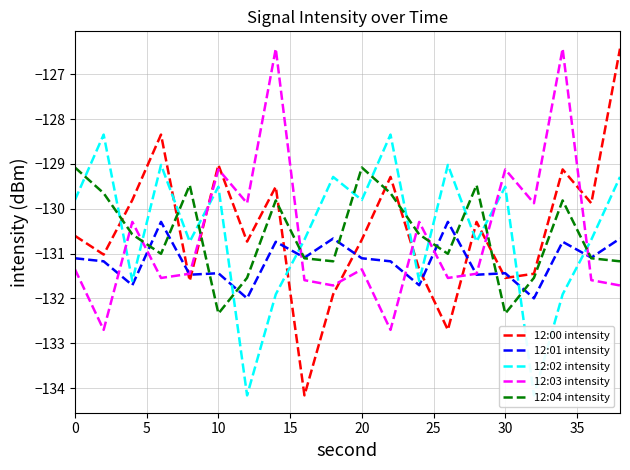

How many interior local valleys does the 12:02 intensity series have?

7